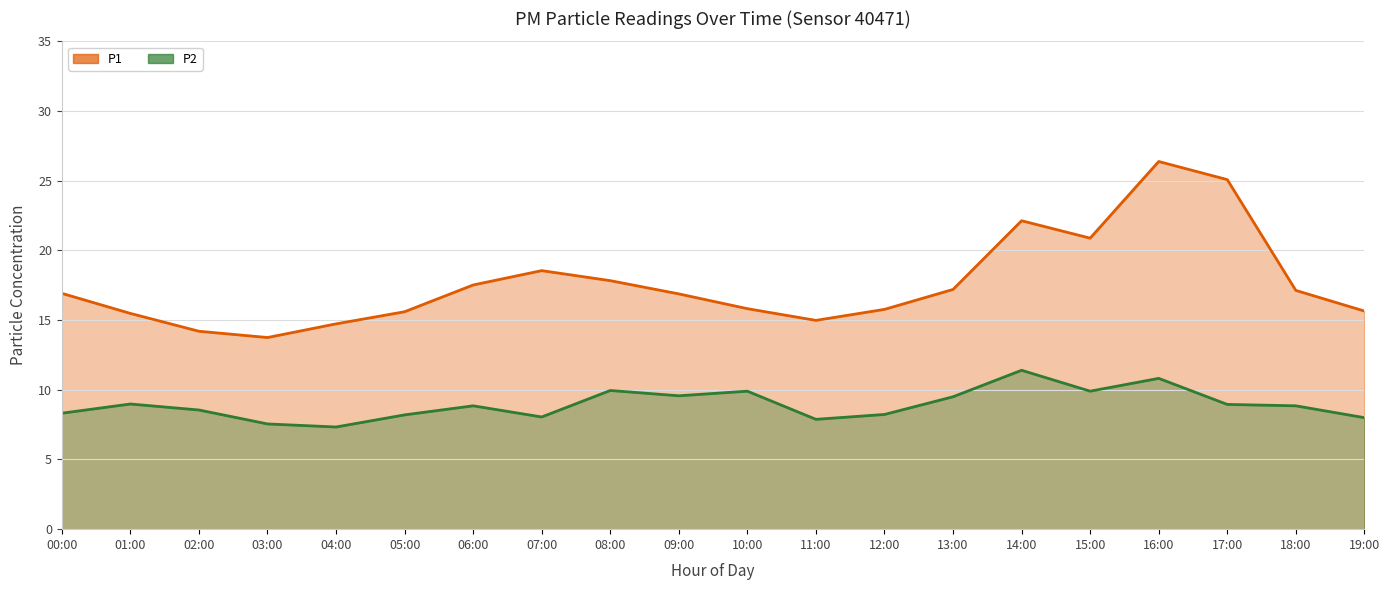

What is the total value across all series at 14:00?

33.5